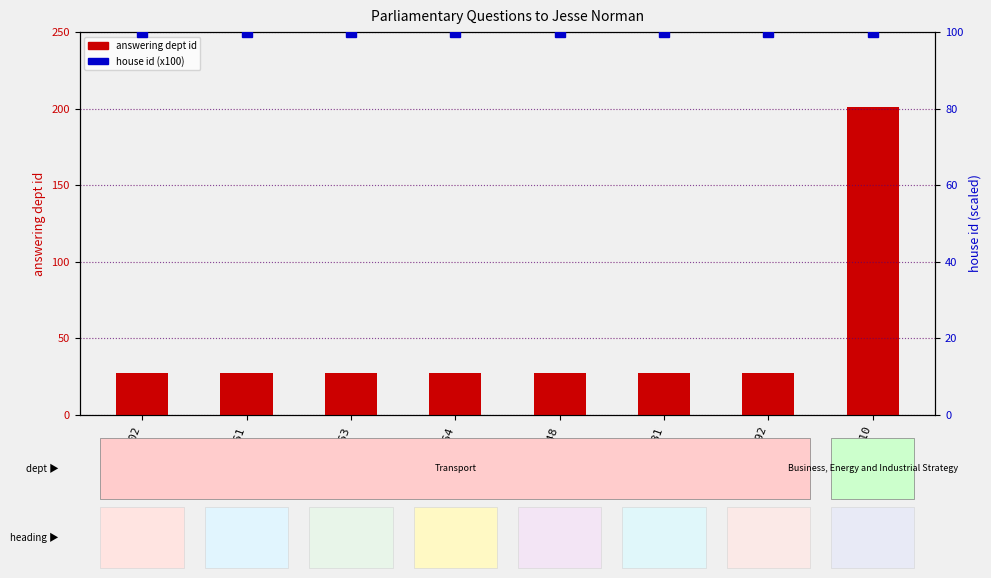

Which series has the largest range (max minus min)?

answering dept id